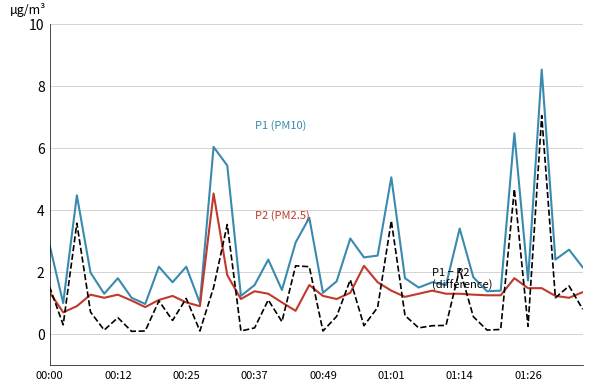

What is the greatest value displayed?

8.5